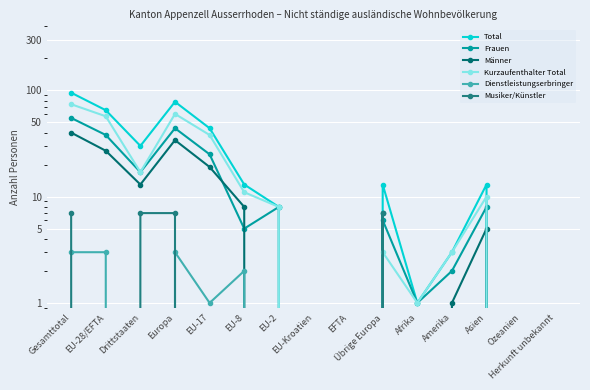

What is the highest value of the Musiker/Künstler series?

7